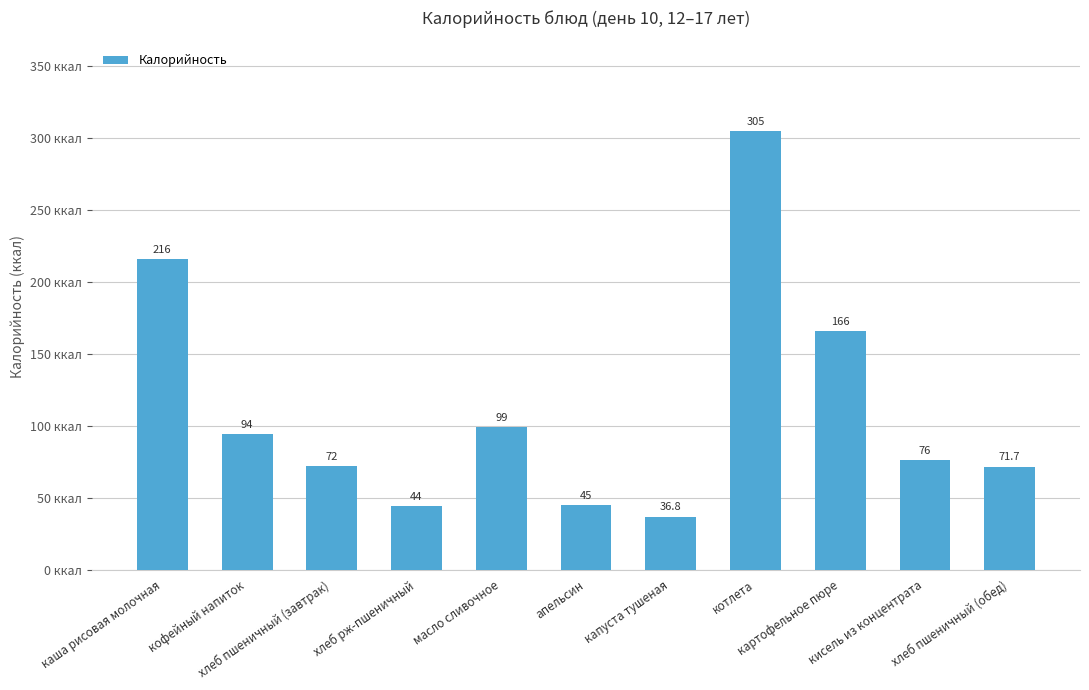

Is it true that the value at капуста тушеная is 36.8?

True